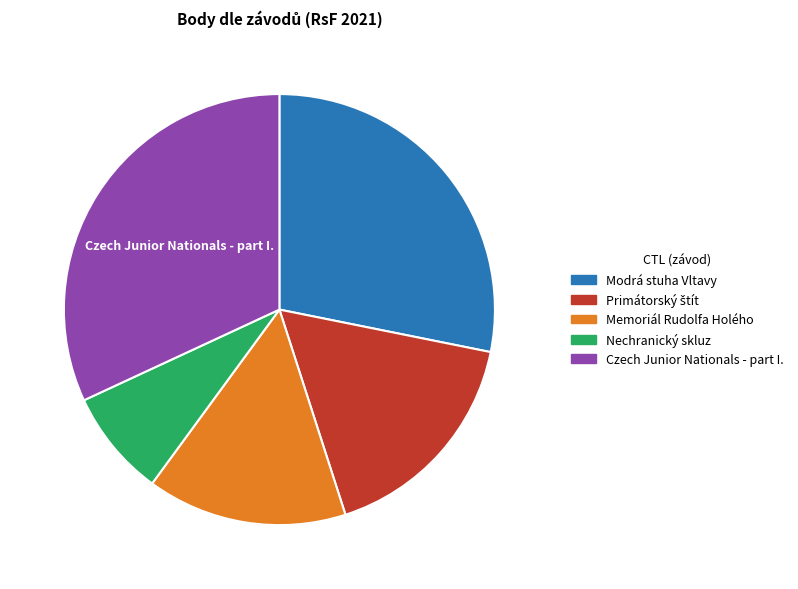

Does any single category account for the majority?

No